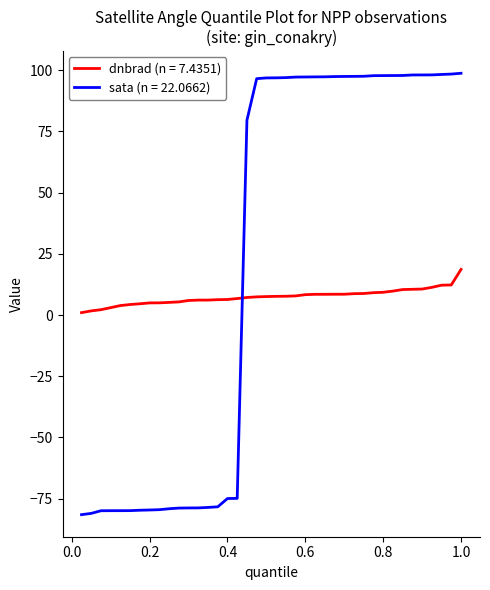

True or false: dnbrad (n = 7.4351) and sata (n = 22.0662) intersect in this chart.

True